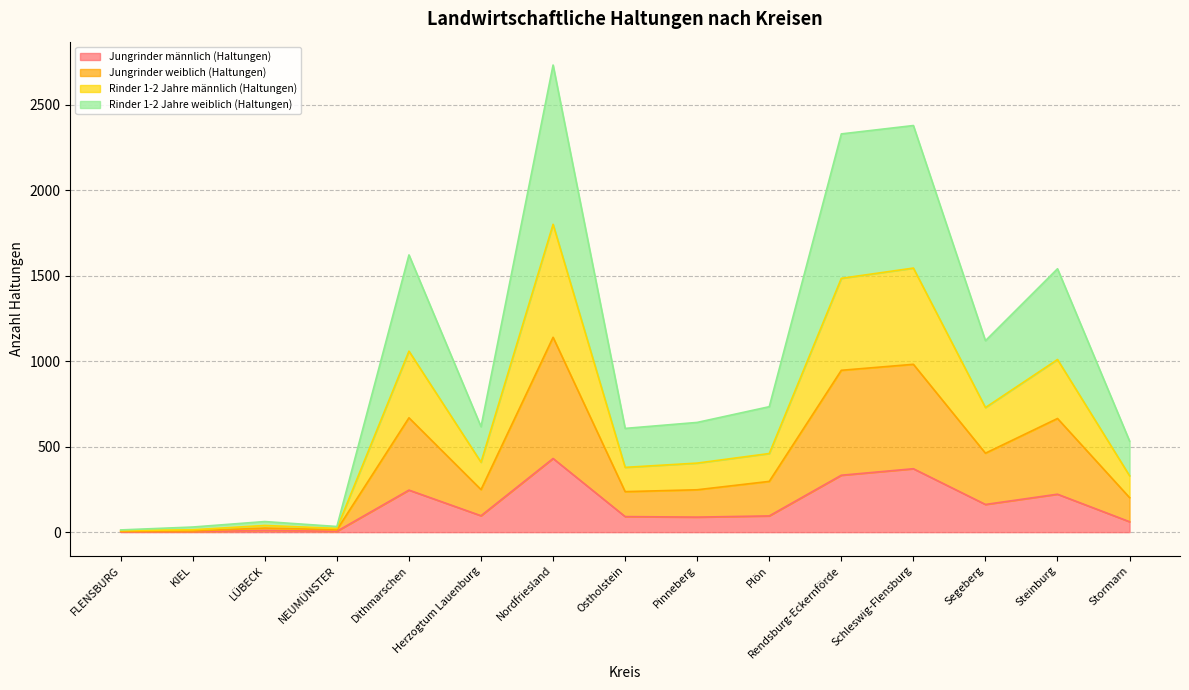

What is the highest value of the Jungrinder männlich (Haltungen) series?

431